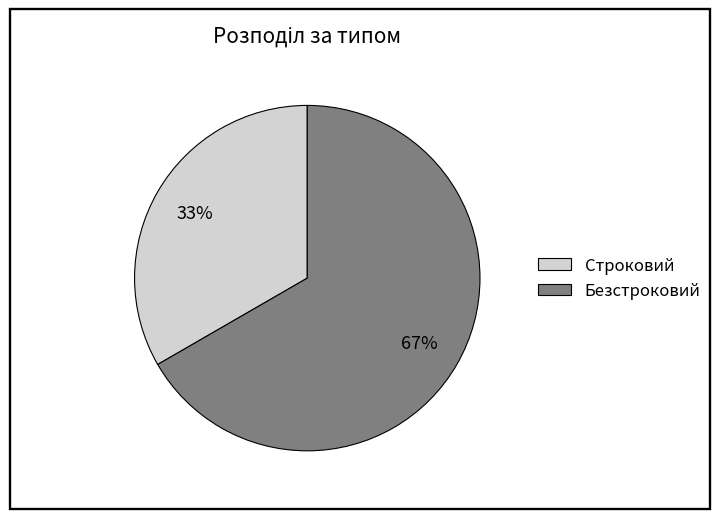

The Строковий slice represents 33% of the pie. True or false?

True